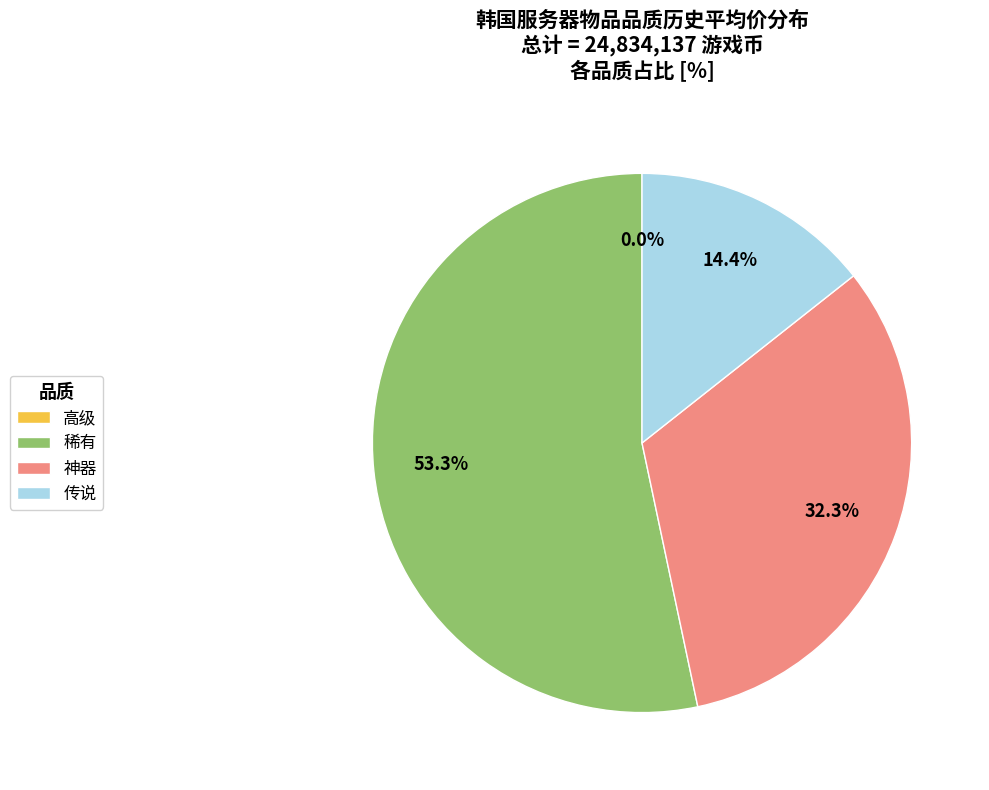

Which slice is the largest?

稀有